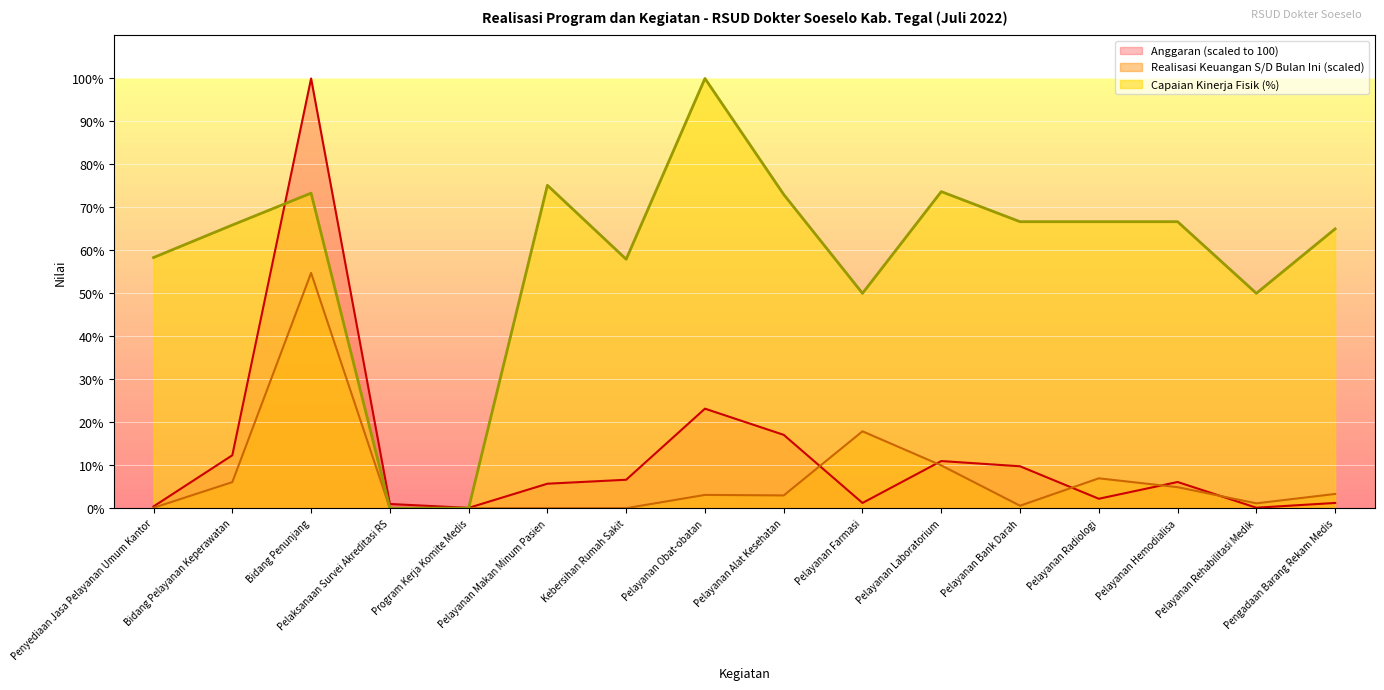

After their last crossing, which series has the higher values: Anggaran (Rp) or Capaian Kinerja Fisik (%)?

Capaian Kinerja Fisik (%)